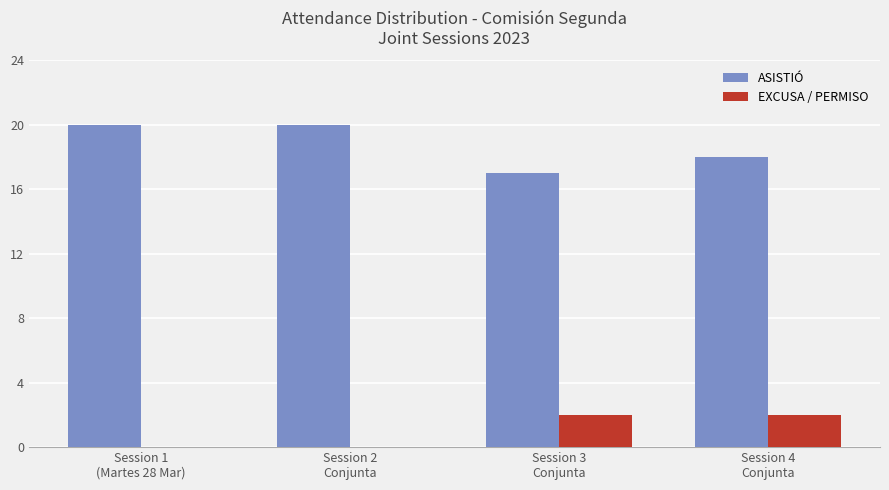

Reading left to right, transcribe all the data shown in this chart.

ASISTIÓ: 20	20	17	18
EXCUSA / PERMISO: 0	0	2	2